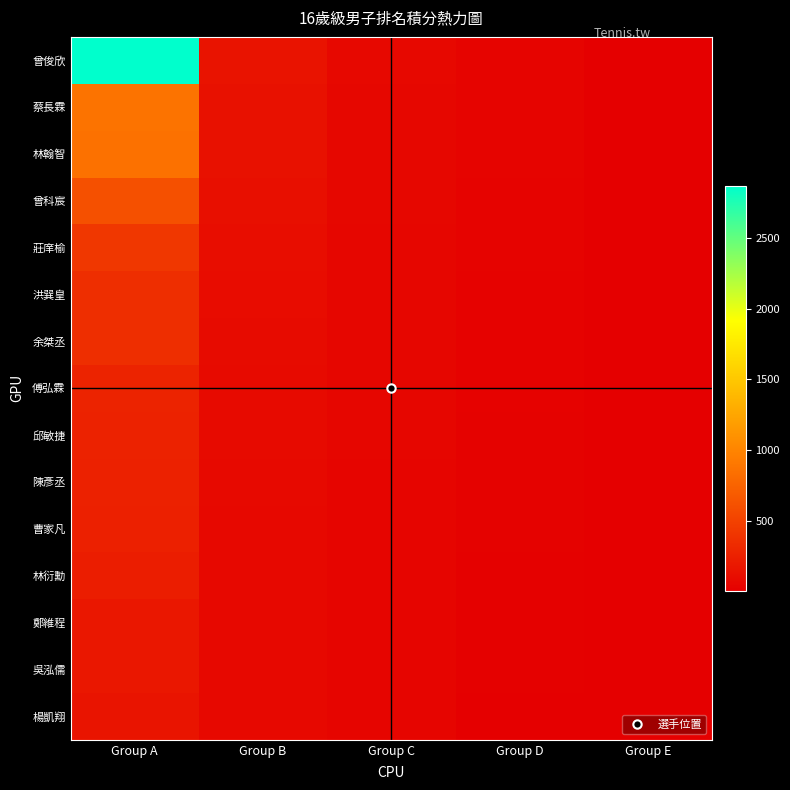

List the series in order of their peak value, lowest first.

楊凱翔, 吳泓儒, 鄭維程, 林衍勳, 曹家凡, 陳彥丞, 邱敏捷, 傅弘霖, 余桀丞, 洪巽皇, 莊庠榆, 曾科宸, 林翰智, 蔡長霖, 曾俊欣